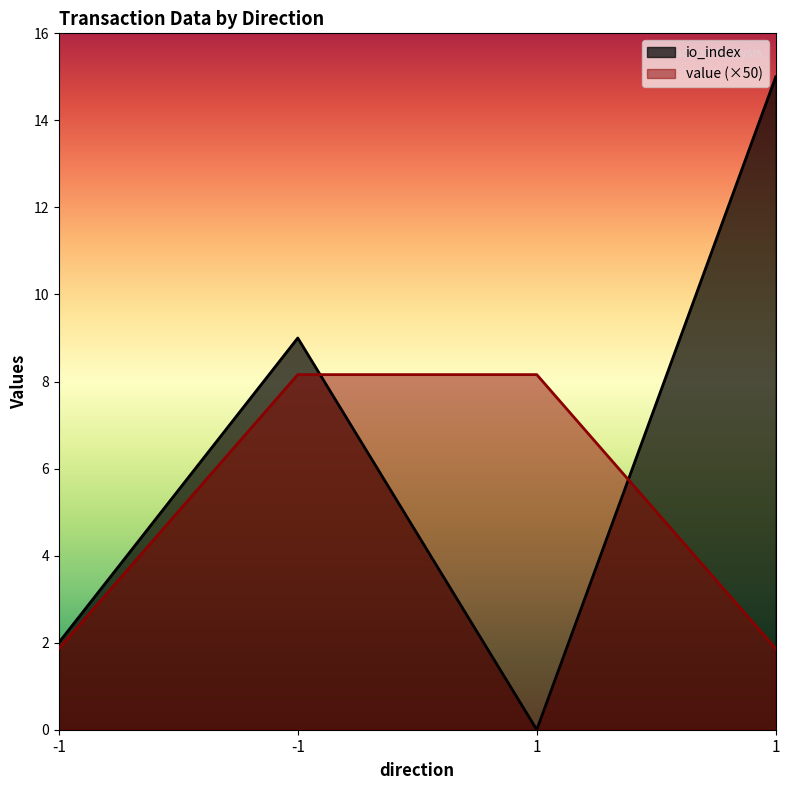

Between -1 and -1, which series saw the biggest shift?

io_index